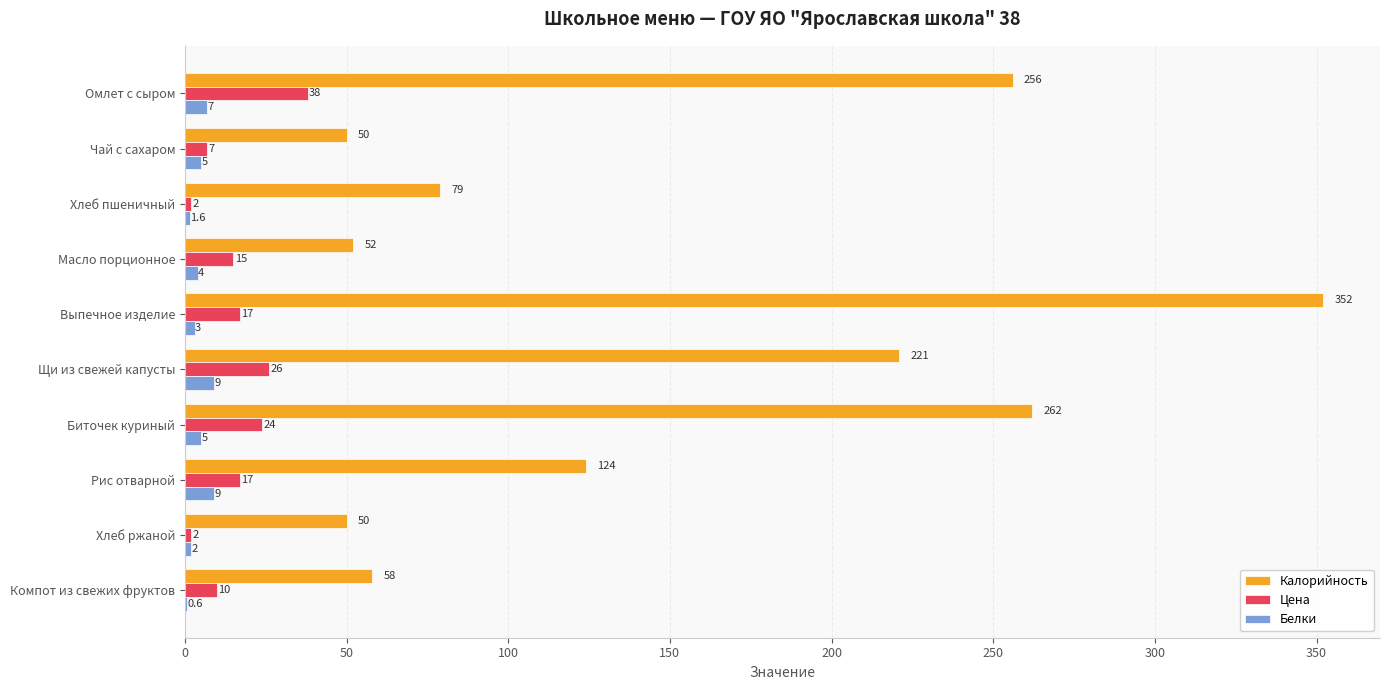

Where is Калорийность nearest to the value 201?

Щи из свежей капусты